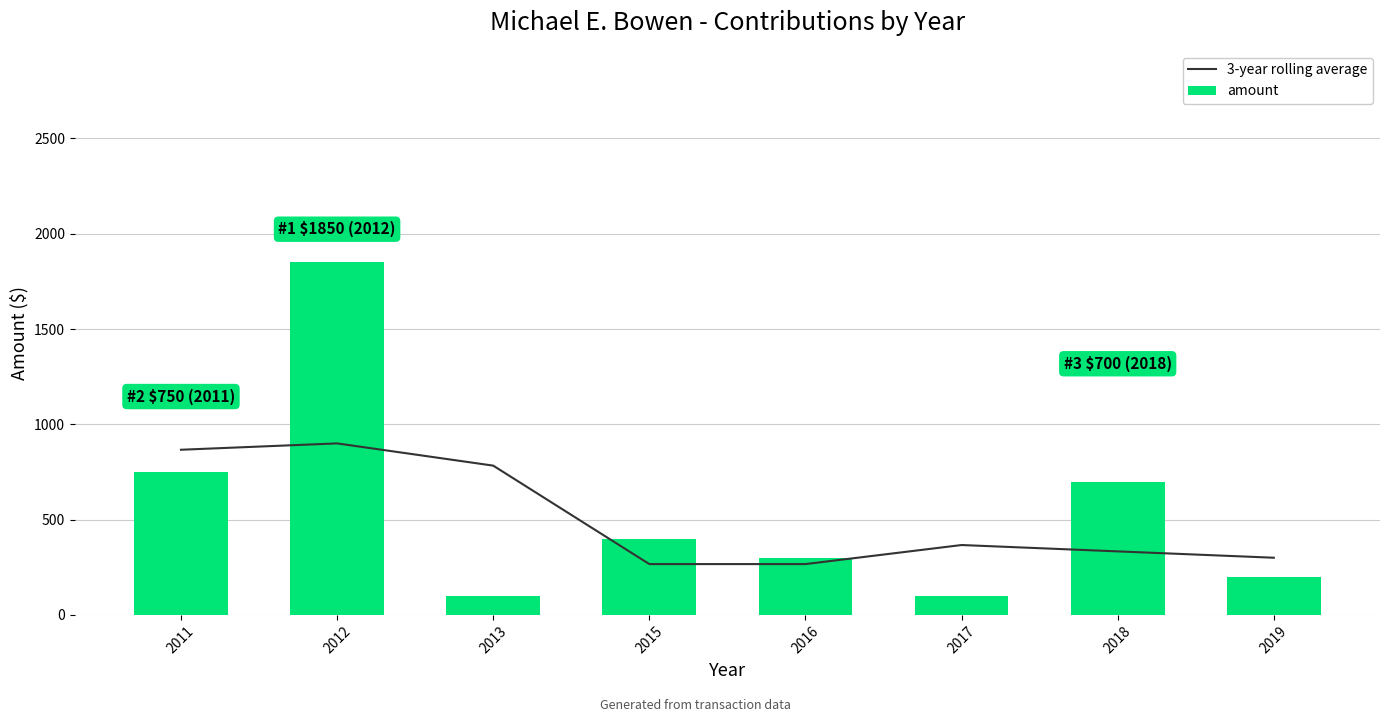

What is the difference between the maximum and minimum values in the amount series?

1750